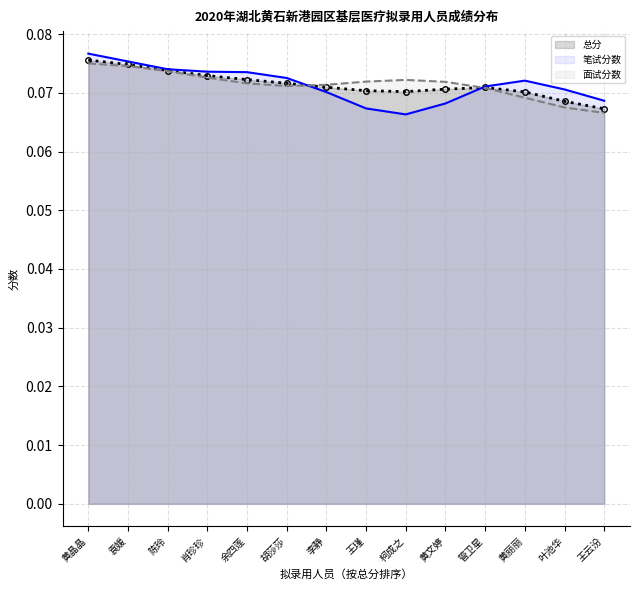

What is the average value of the 笔试分数 series?

0.1